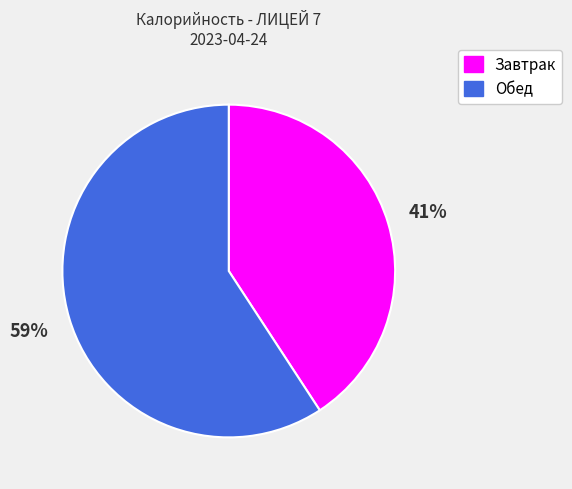

Is there a majority slice in this chart?

Yes